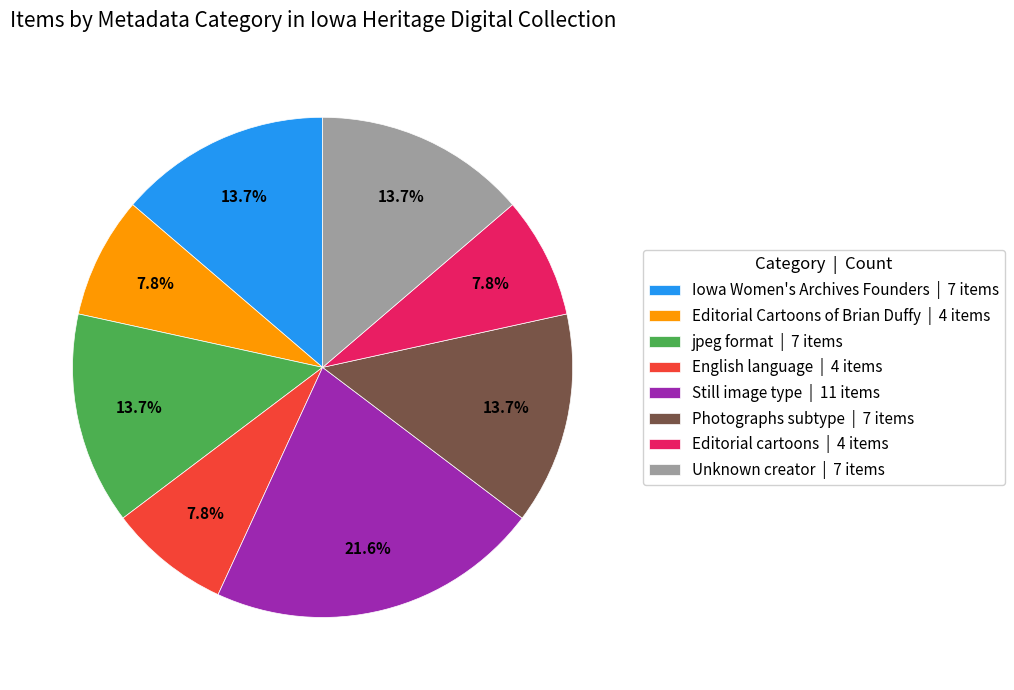

Which category has the biggest portion of the pie?

Still image type | 11 items